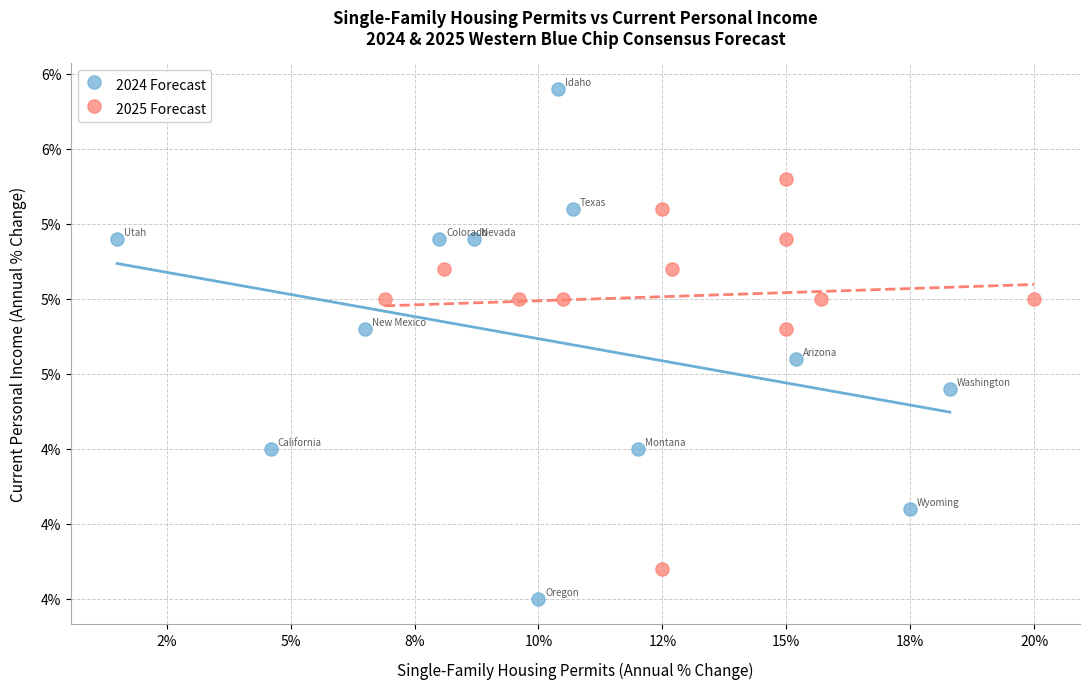

What are all the series names shown in the legend?

2024 Forecast, 2025 Forecast